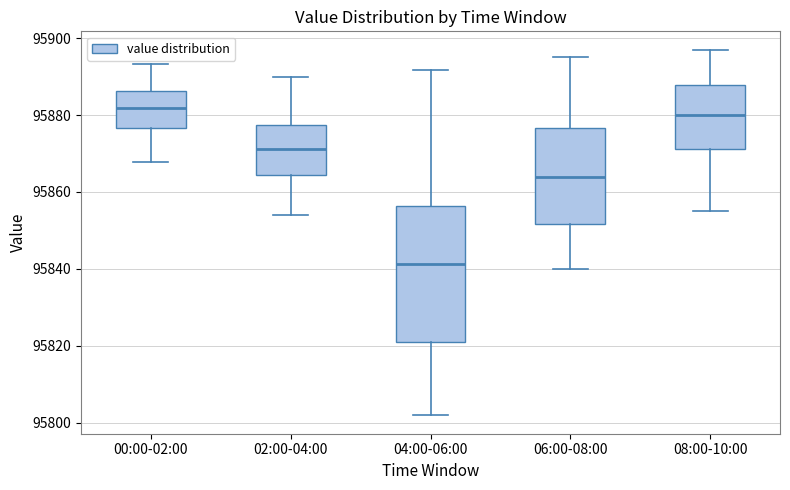

Where does the upper whisker of the box for 00:00-02:00 end on the y-axis? The values are not printed on the chart, so give them approximately, as read against the axis.

95894